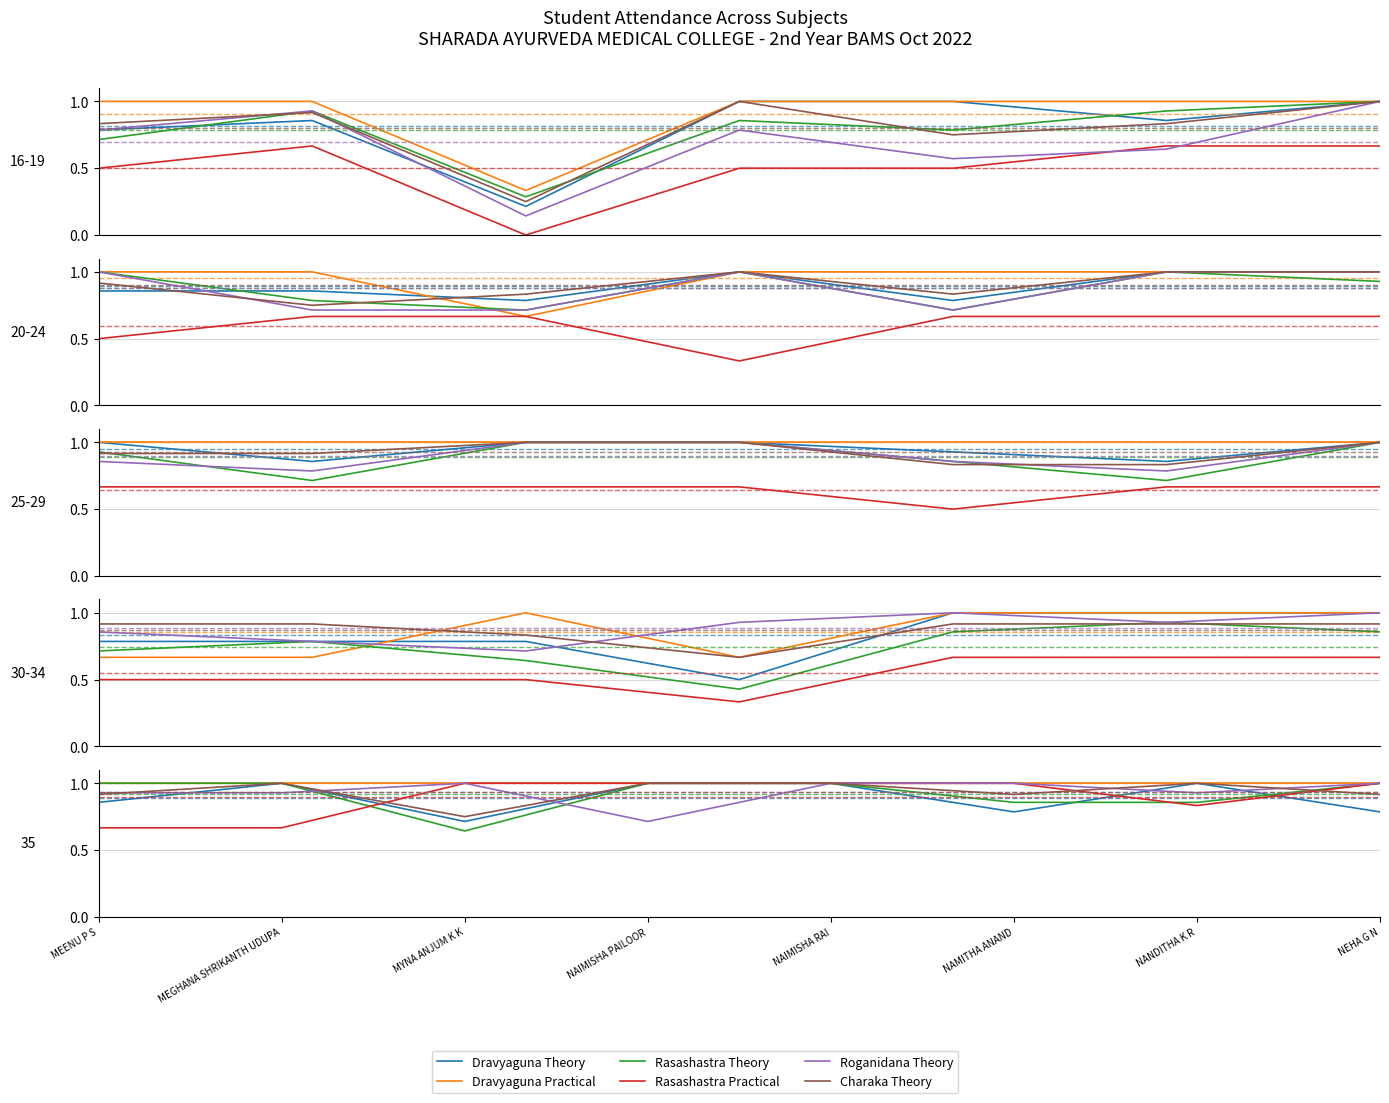

How many intersections are there between Rasashastra Practical and Charaka Theory?

3